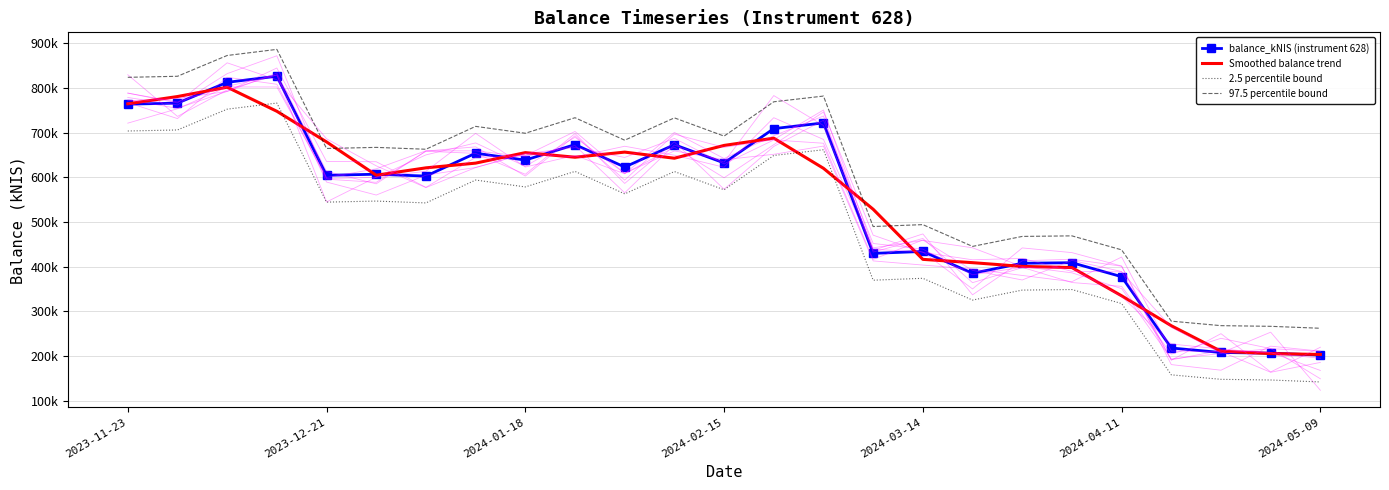

True or false: 2.5 percentile bound has a value of 547467.5 at 2024-03-14.

False